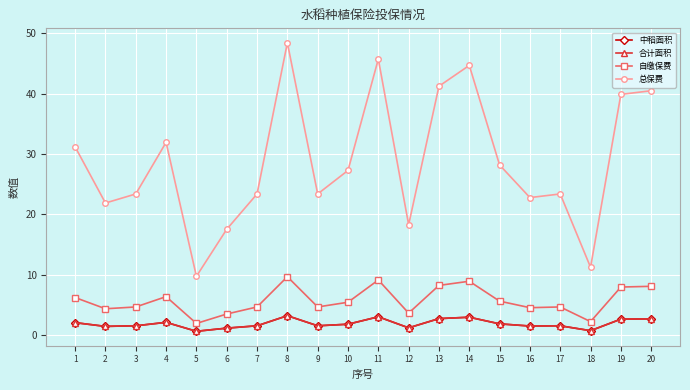

What is the value of the 合计面积 point at the 1st from the left?

2.1